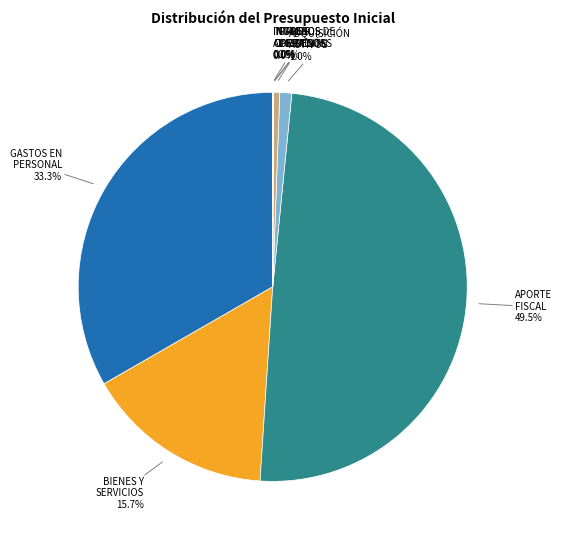

How many segments does this pie chart have?

8